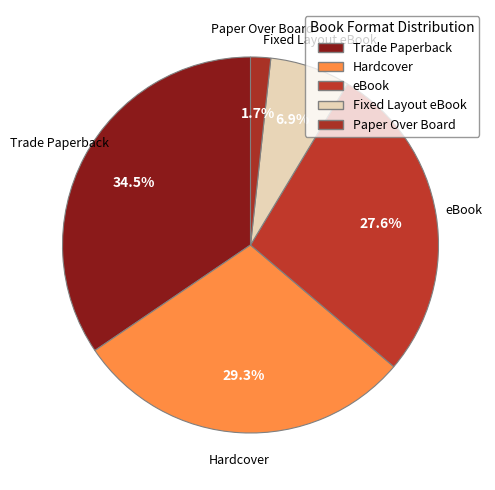

How many segments does this pie chart have?

5